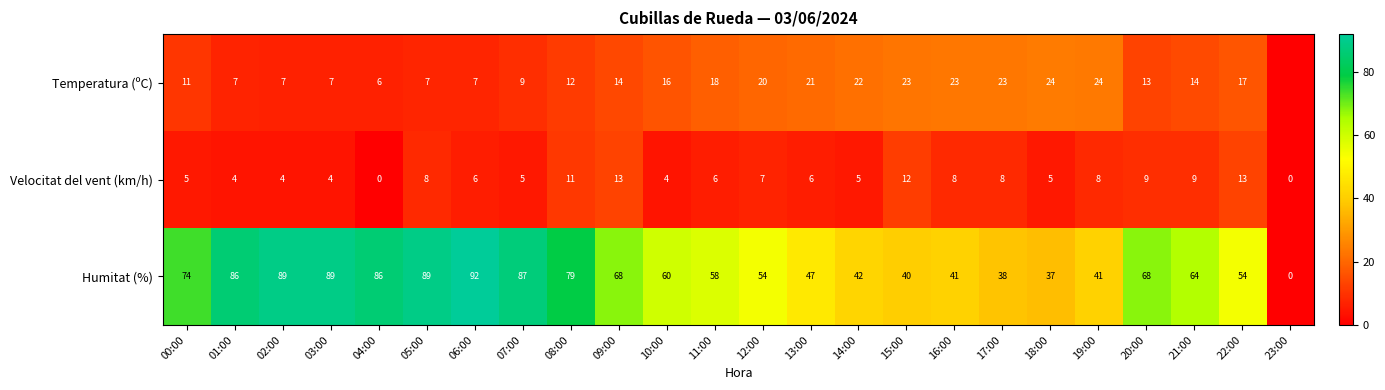

At which category is the sum across all series the highest?

06:00